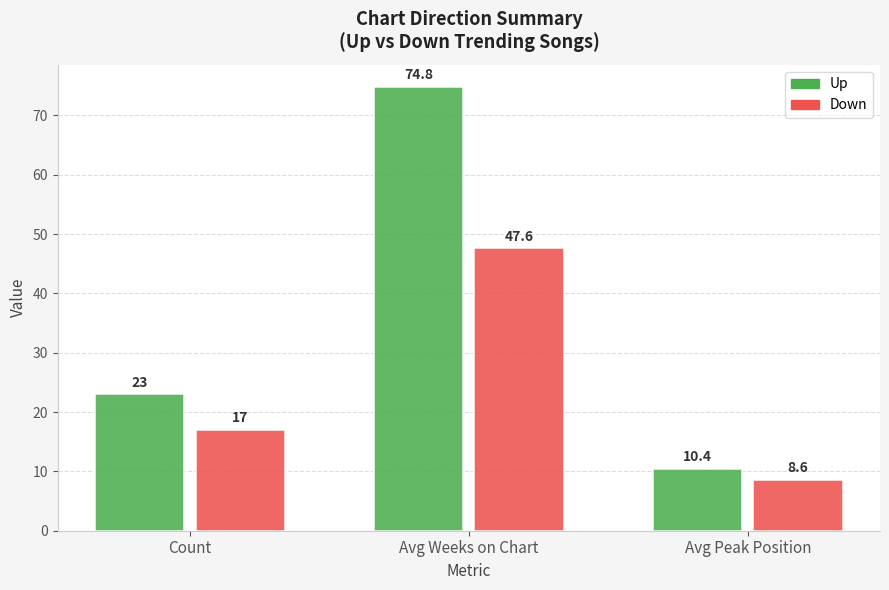

What is the total value across all series at Count?

40.0